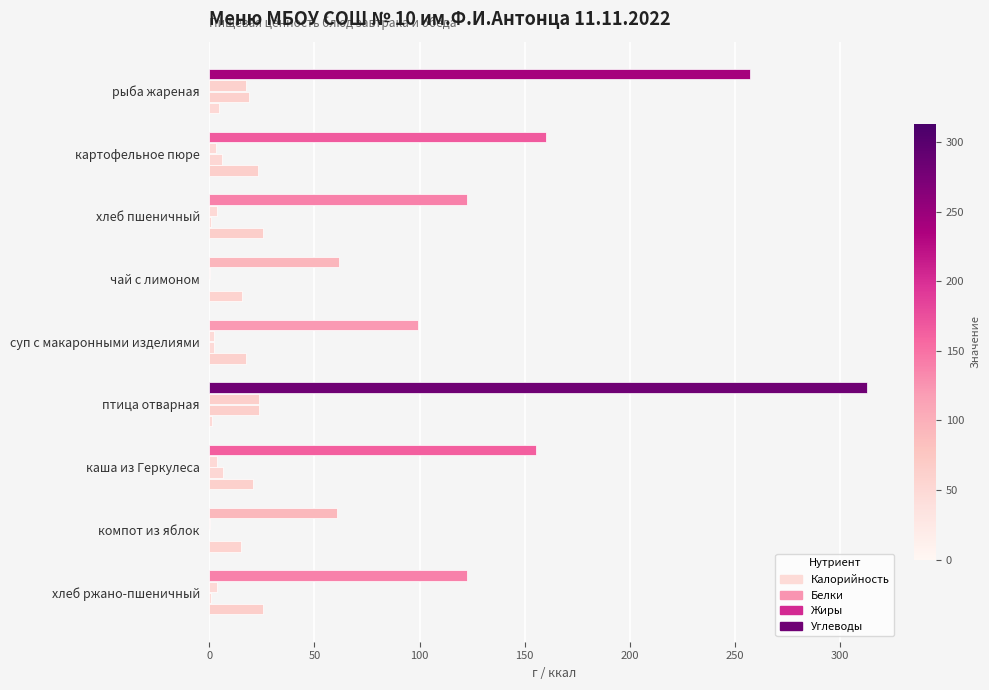

How many series are shown in this chart?

4